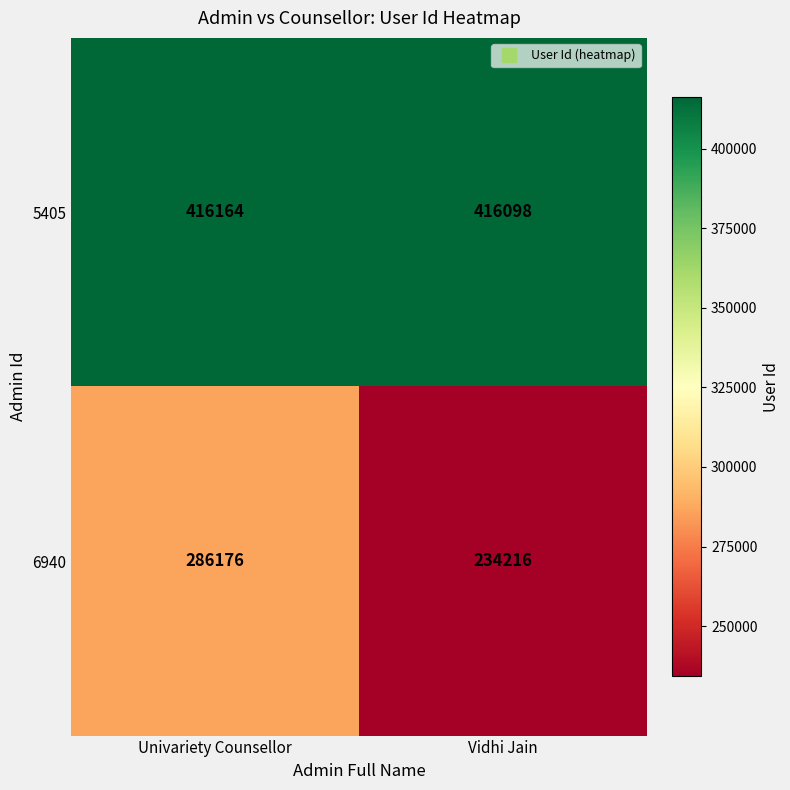

At how many categories does at least one series exceed 356155?

2